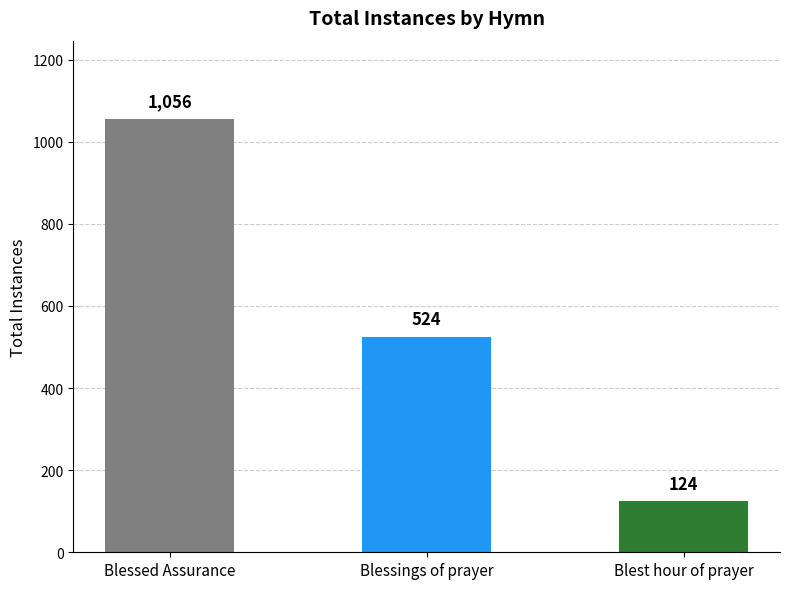

Reading left to right, transcribe all the data shown in this chart.

1056	524	124